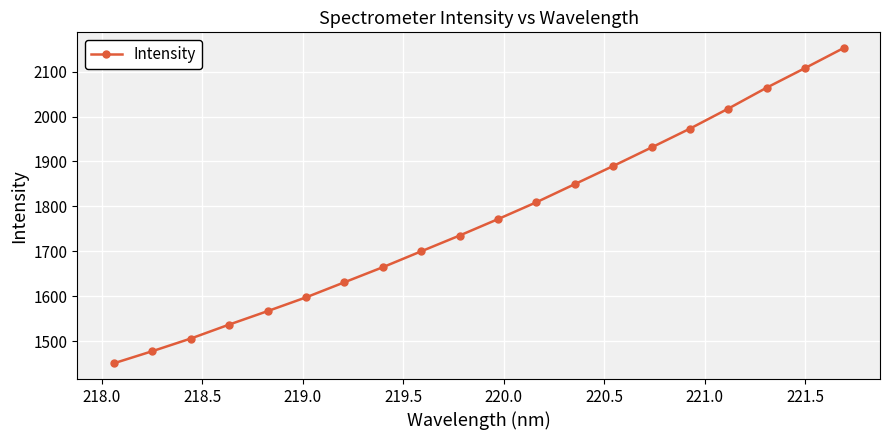

Reading right to left, what are all the values shown in this chart?

2152.4	2108.0	2064.4	2017.8	1973.1	1931.2	1889.9	1849.5	1809.2	1771.6	1735.1	1699.9	1664.5	1630.9	1597.3	1566.7	1536.7	1505.6	1477.5	1450.6